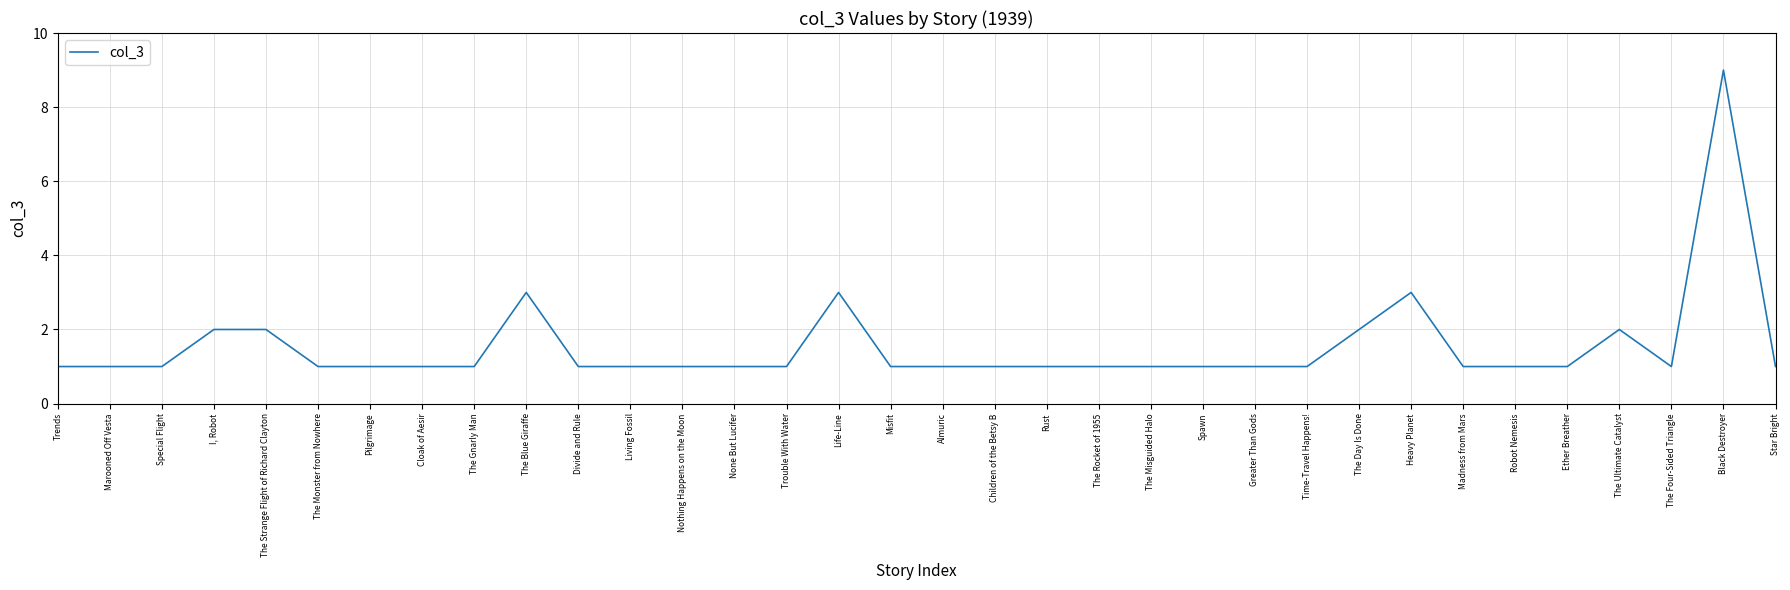

What value does the data have at The Misguided Halo?

1